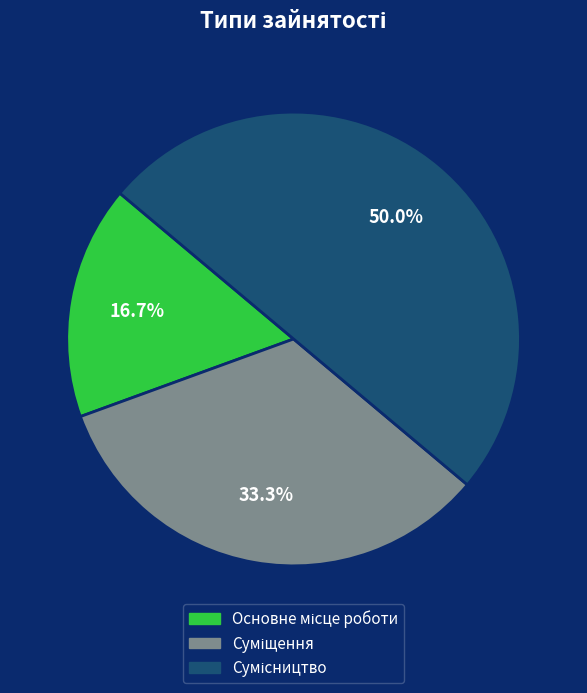

Which has a higher value, Сумісництво or Основне місце роботи?

Сумісництво